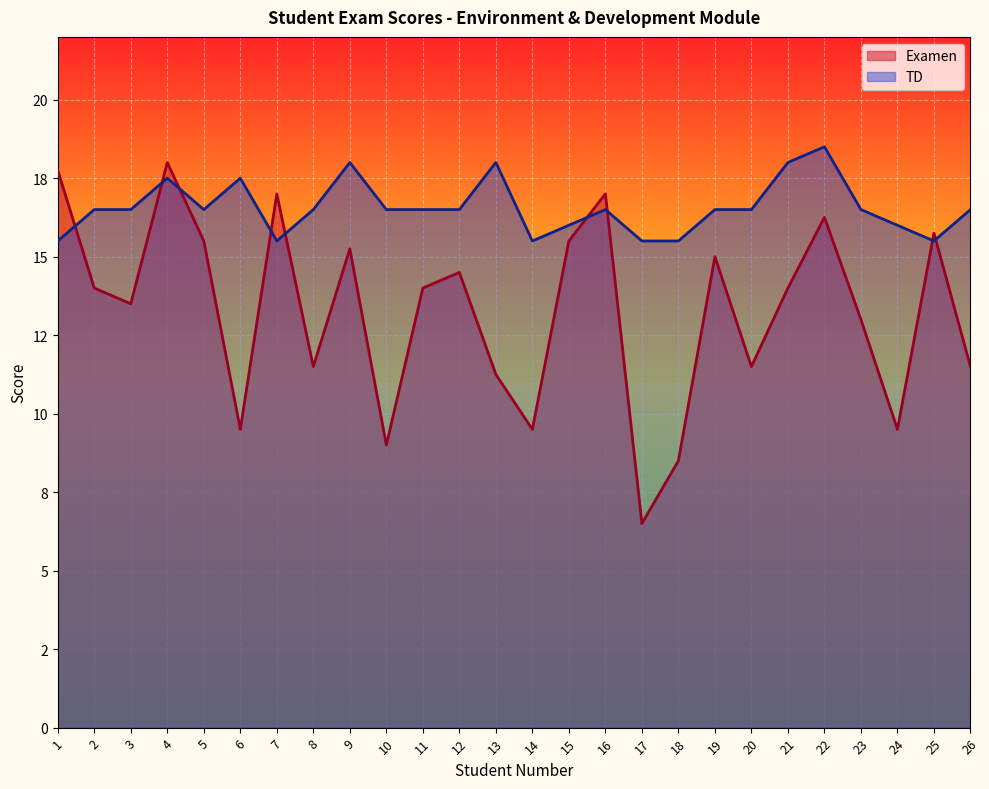

What is the value of the Examen point at the 15th from the left?

15.5